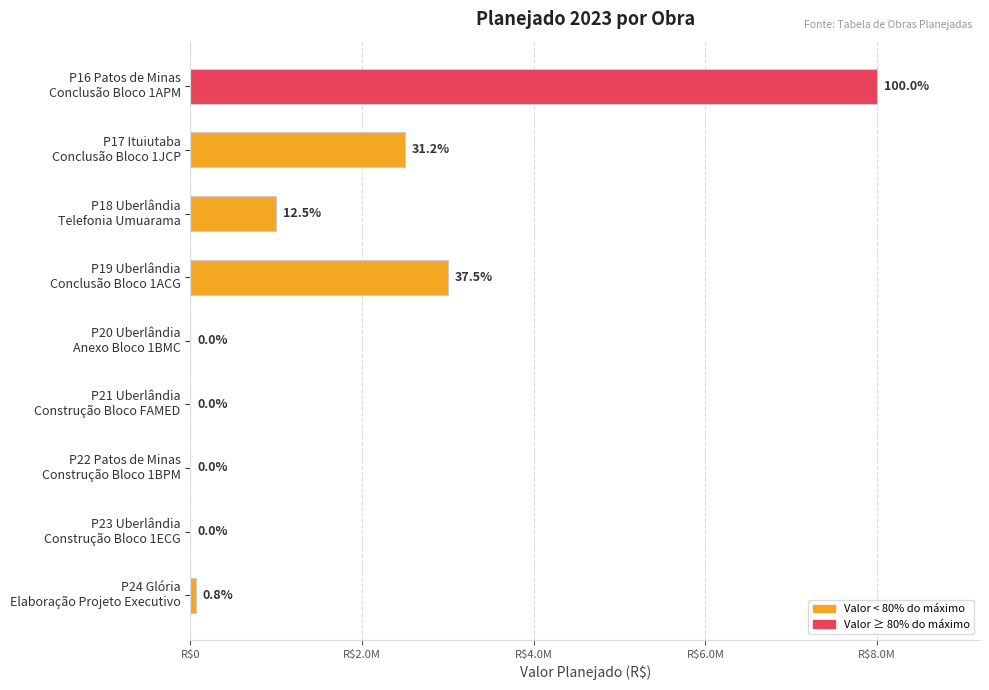

Are the bars horizontal?

Yes